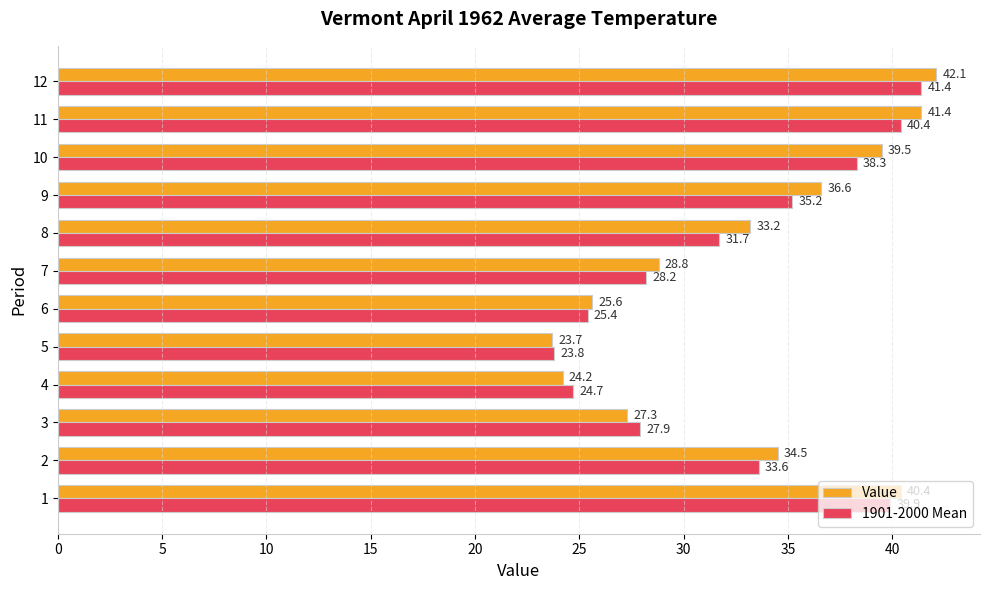

List the series in order of their overall mean, lowest first.

1901-2000 Mean, Value